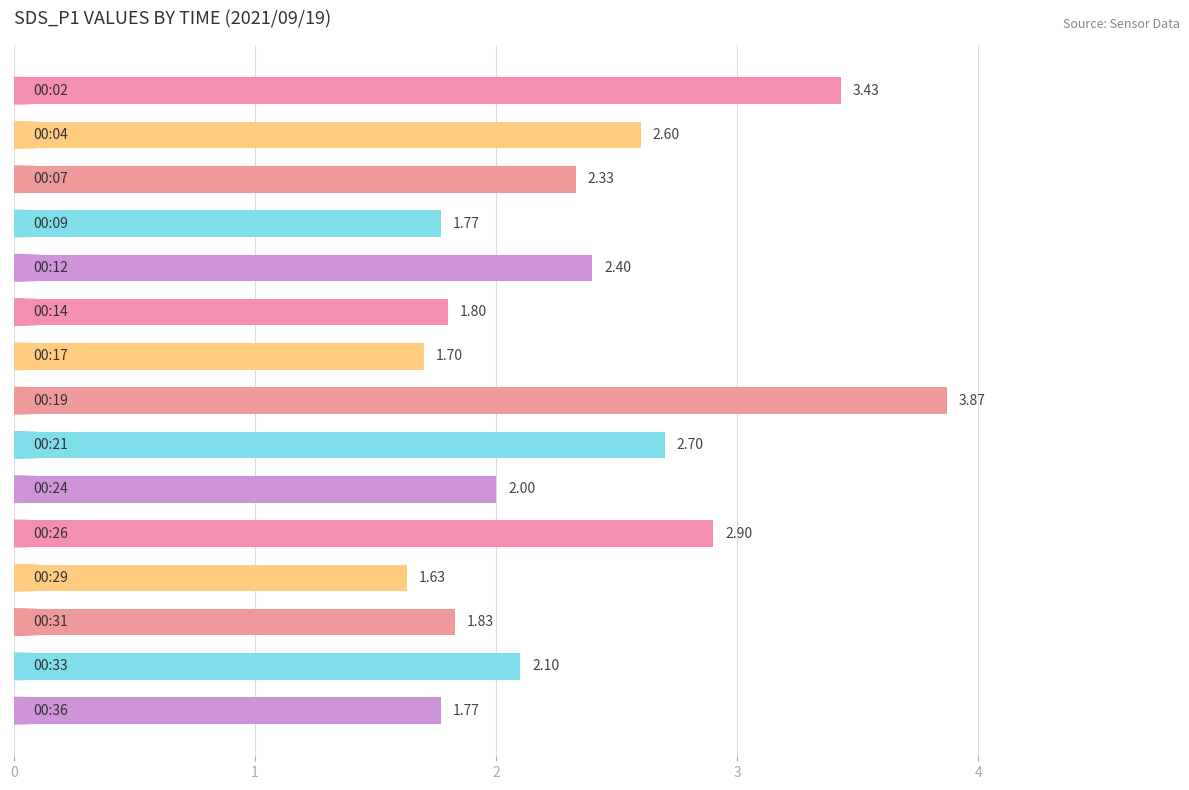

What is the difference between the maximum and minimum values?

2.2